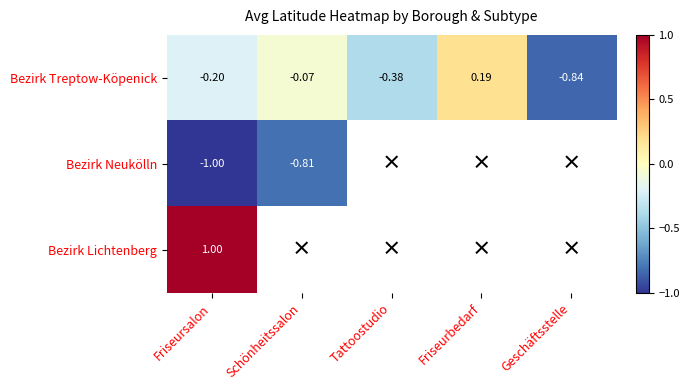

At how many categories does at least one series exceed 0?

2